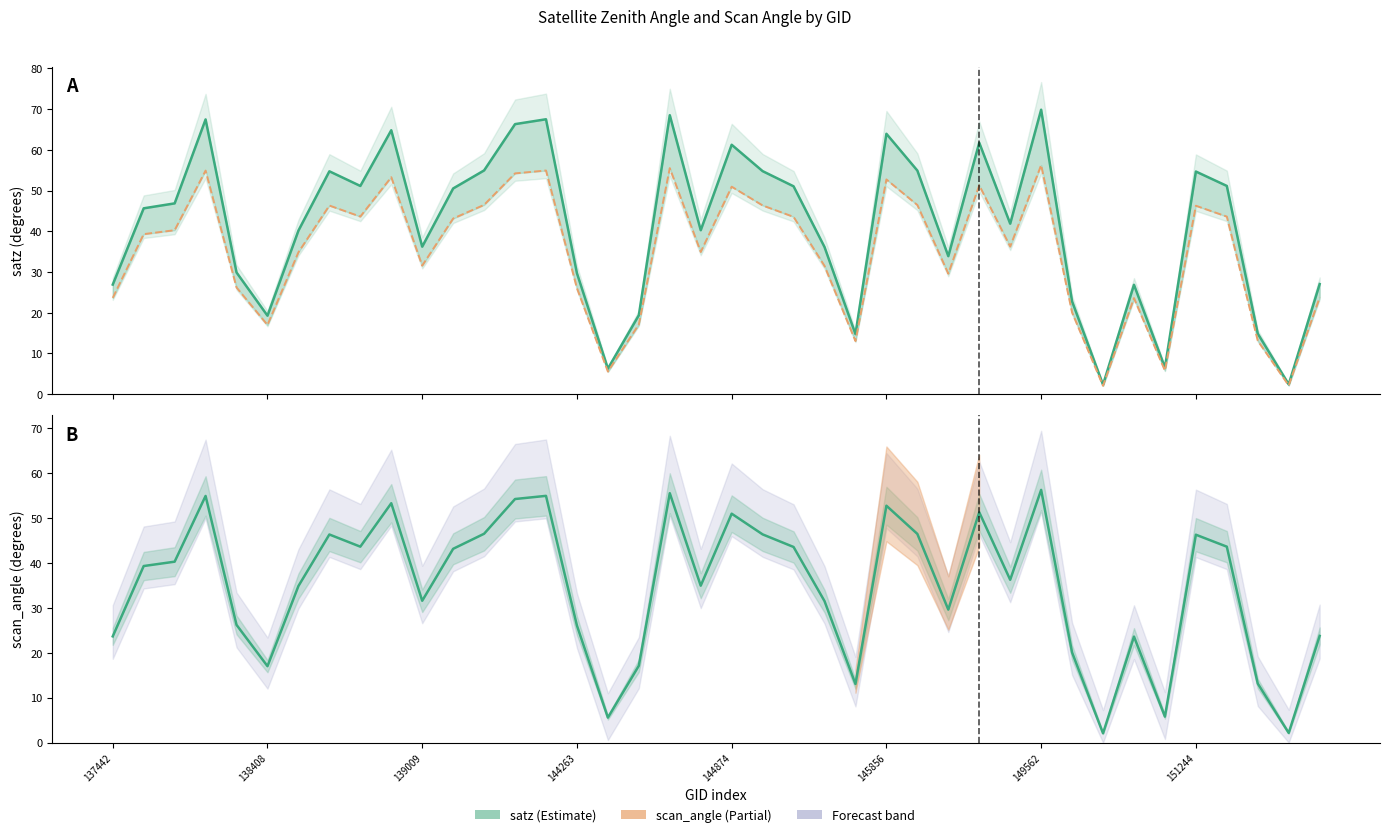

True or false: satz and scan_angle intersect in this chart.

False